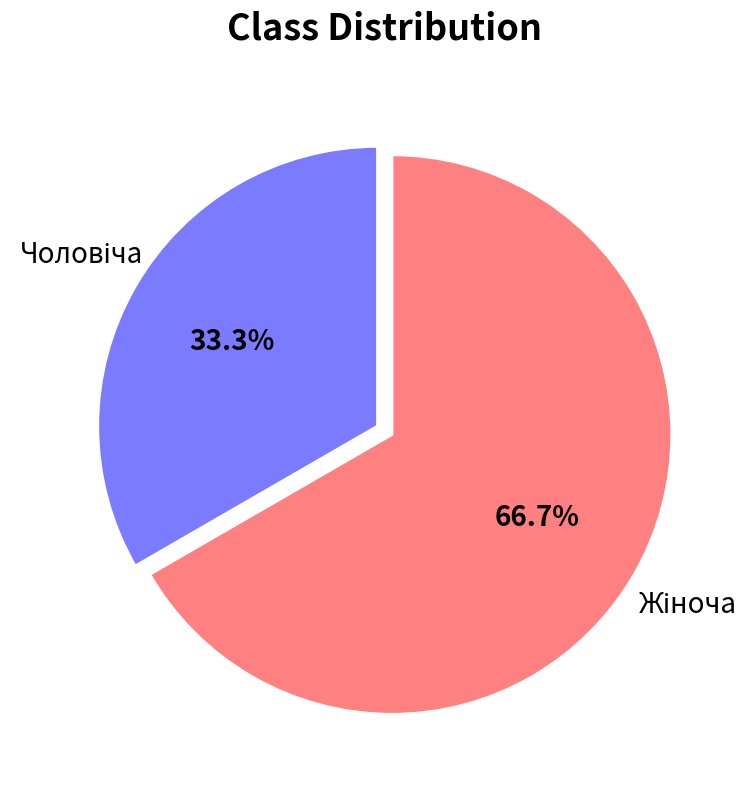

Count the number of slices in the pie.

2